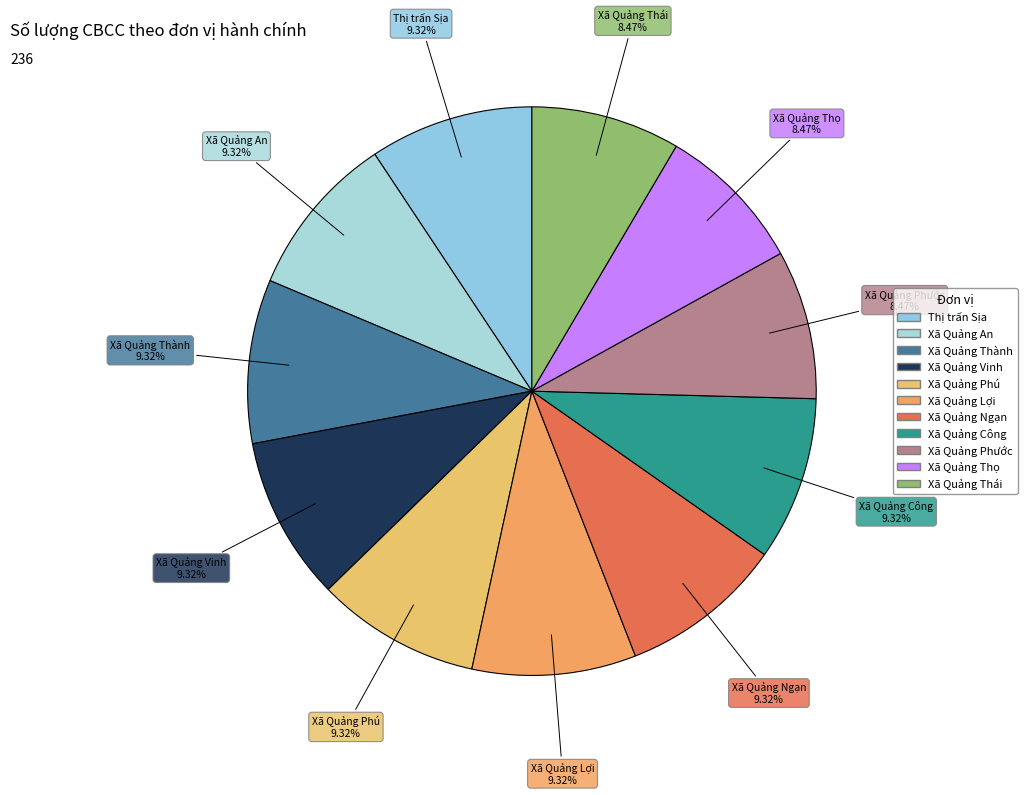

What percentage is the Xã Quảng Thái slice, to the nearest percent?

8%